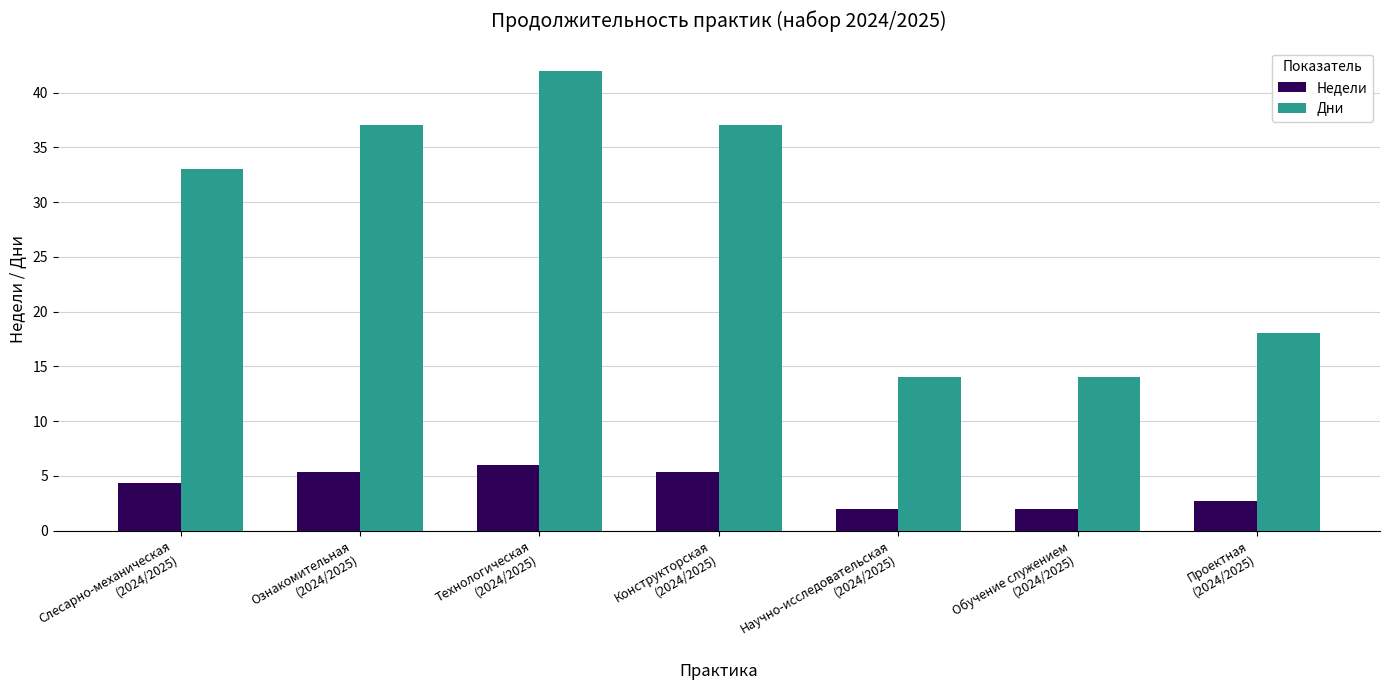

Which series has the largest range (max minus min)?

Дни